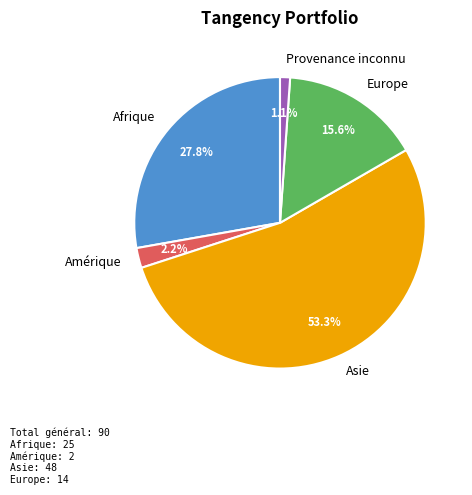

Rank the categories by value from highest to lowest.

Asie, Afrique, Europe, Amérique, Provenance inconnu